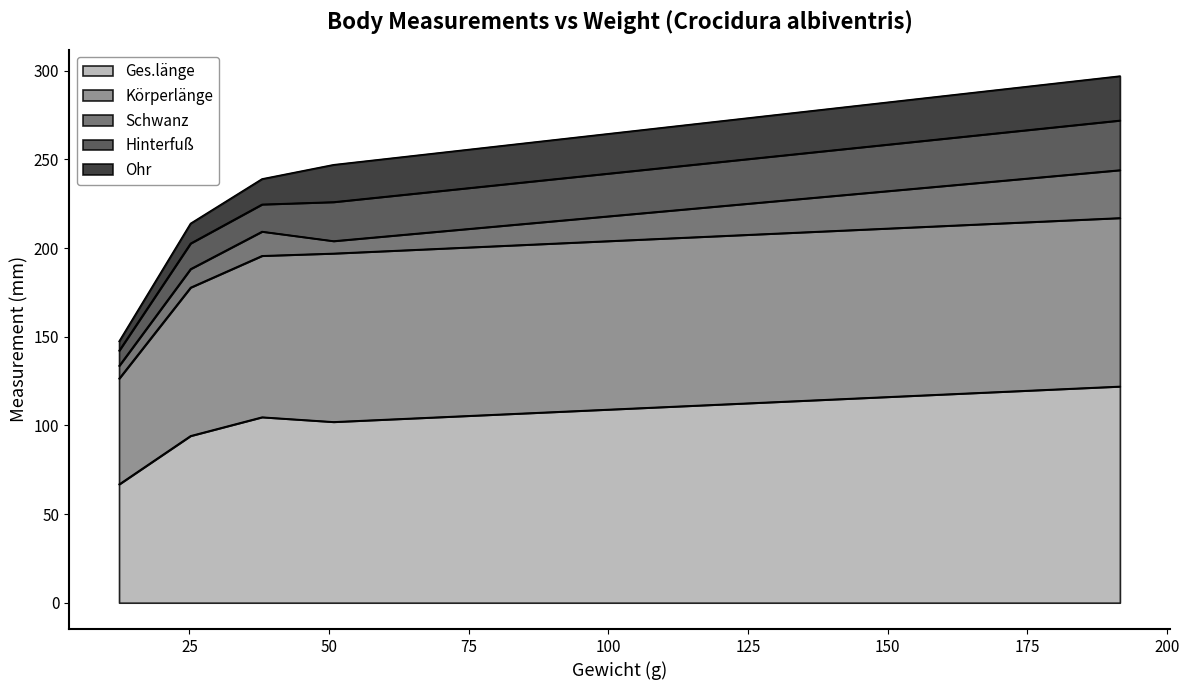

What is the highest value of the Ges.länge series?

122.0